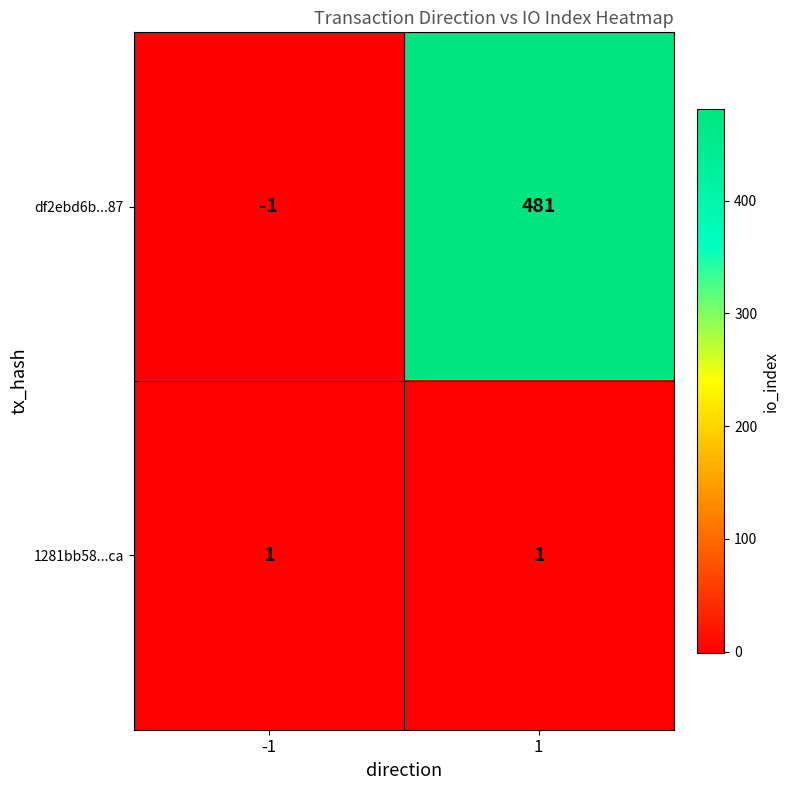

What is the difference between the df2ebd6b...87 values at -1 and 1?

482